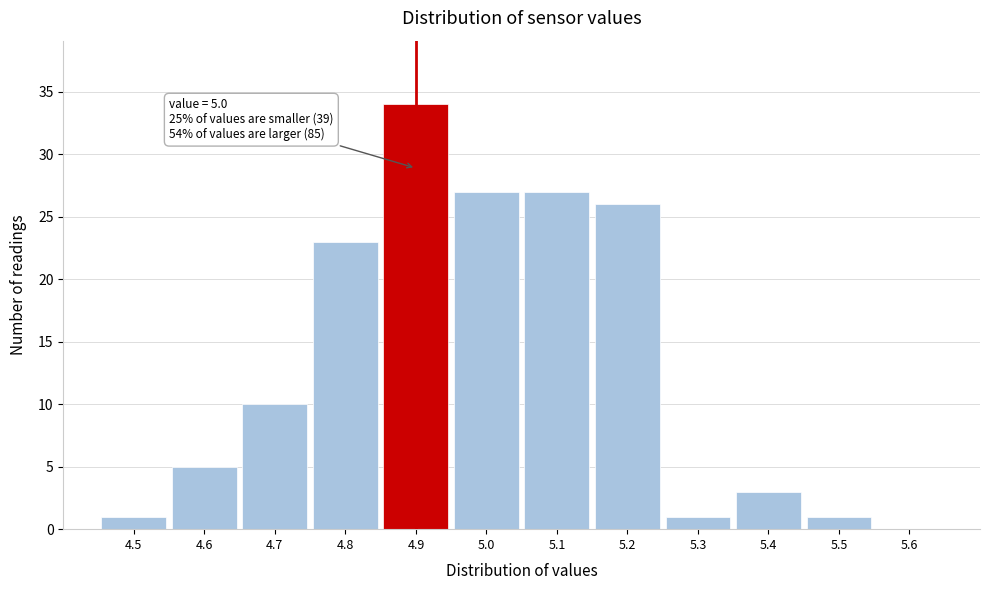

Reading left to right, what are all the values shown in this chart?

4.5=1	4.6=5	4.7=10	4.8=23	4.9=34	5.0=27	5.1=27	5.2=26	5.3=1	5.4=3	5.5=1	5.6=0